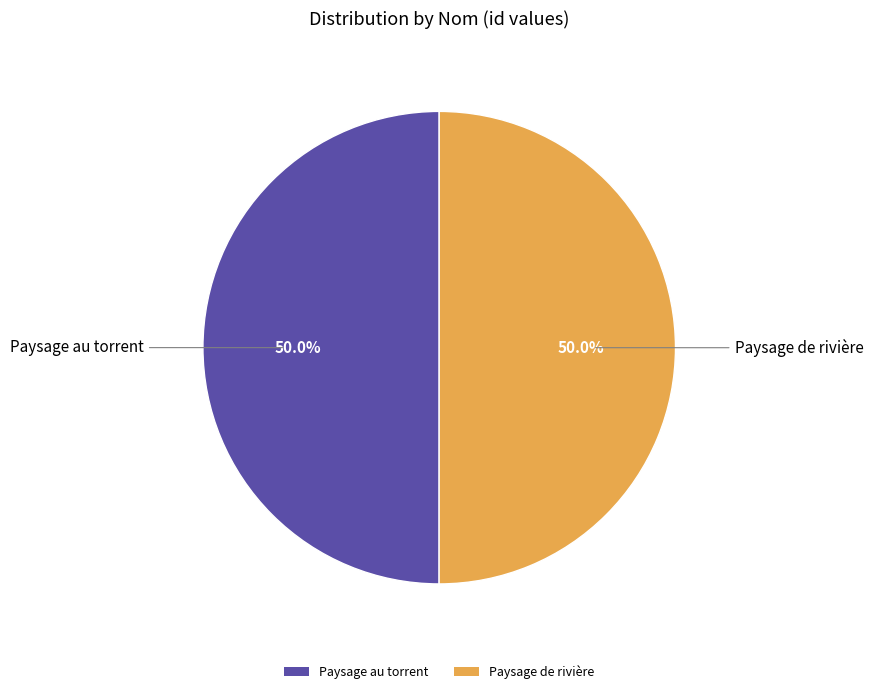

What is the ratio of the value at Paysage au torrent to the value at Paysage de rivière?

1.0